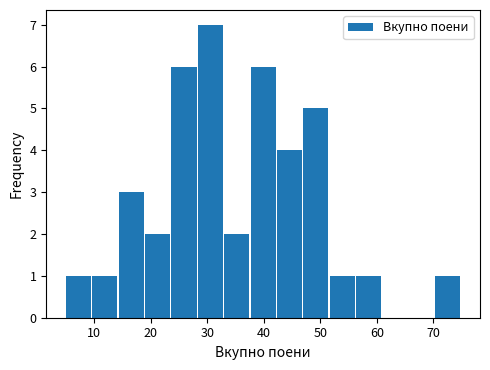

Reading left to right, transcribe this chart: for each bar, give the range it covers on the x-axis and its height. Neither the bar edges nor the heights are printed on the chart, so give them approximately, as read against the axes.

5 to 10: 1
10 to 14: 1
14 to 19: 3
19 to 24: 2
24 to 28: 6
28 to 33: 7
33 to 38: 2
38 to 42: 6
42 to 47: 4
47 to 52: 5
52 to 56: 1
56 to 61: 1
61 to 66: 0
66 to 70: 0
70 to 75: 1